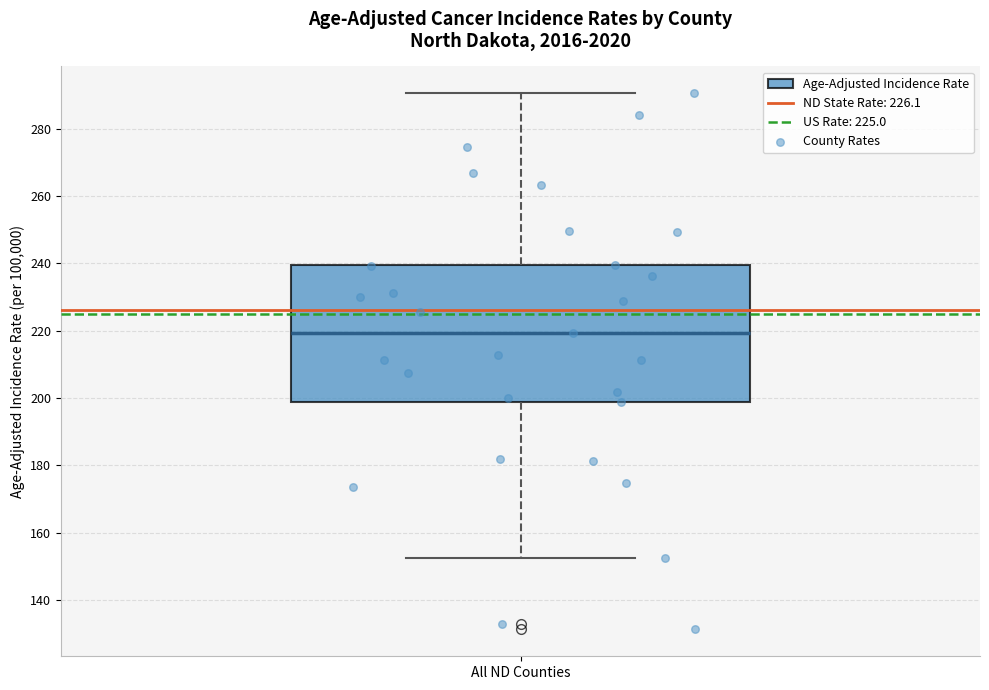

Transcribe this box plot: give where the median line is, the range the box spans, and where the two whiskers end, as read against the y-axis. The values are not printed on the chart, so give them approximately, as read against the axis.

median 220, box 198 to 240, whiskers 152 to 290